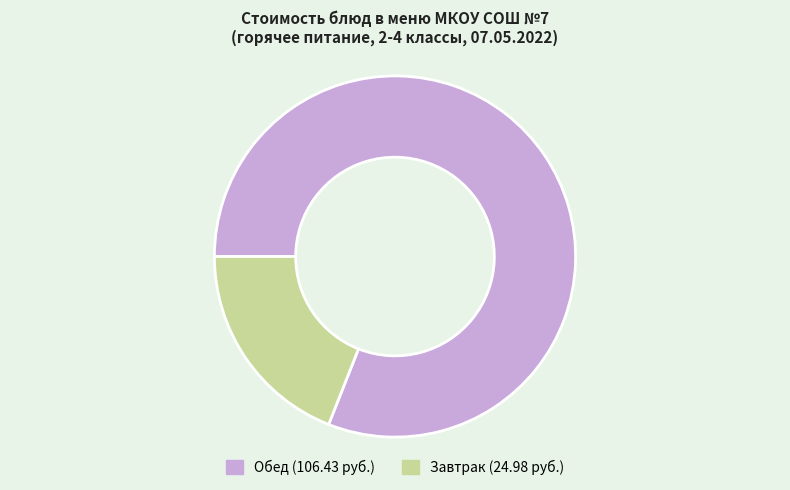

Does any single category account for the majority?

Yes